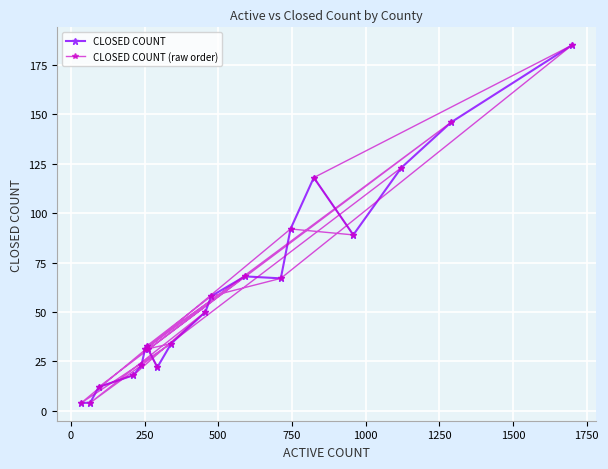

What is the highest value of the CLOSED COUNT series?

185